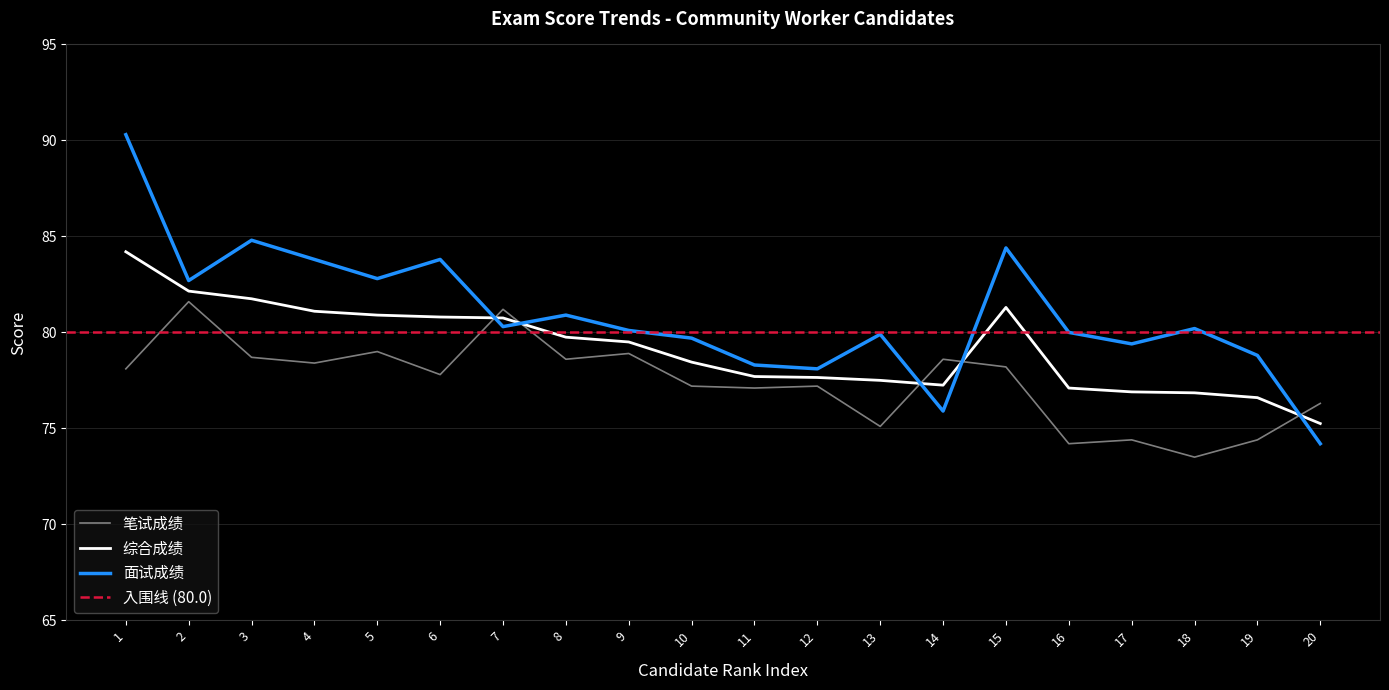

What is the value of the 笔试成绩 point at the 8th from the left?

78.6